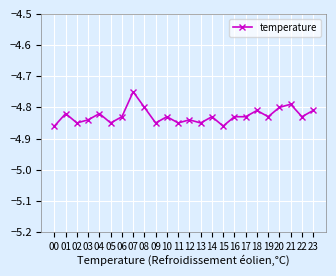

What is the sum of the values at 14 and 11?

-9.7